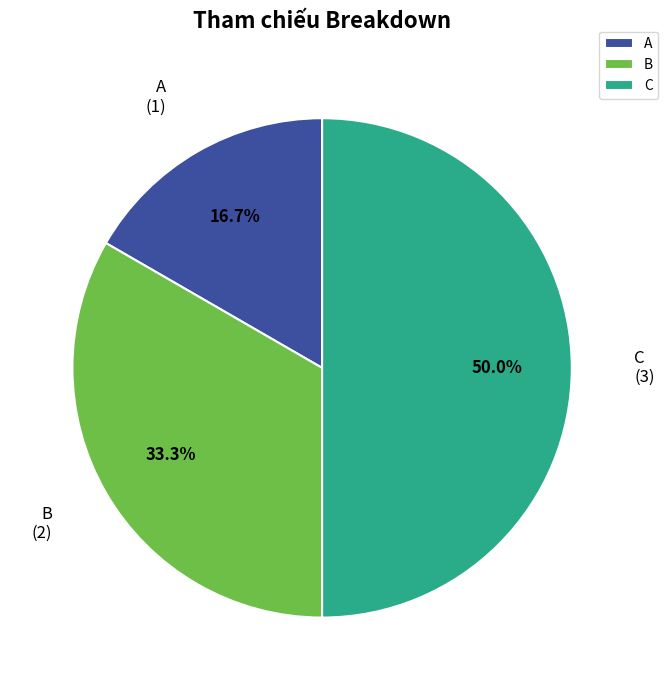

To the nearest percent, what portion does C represent?

50%